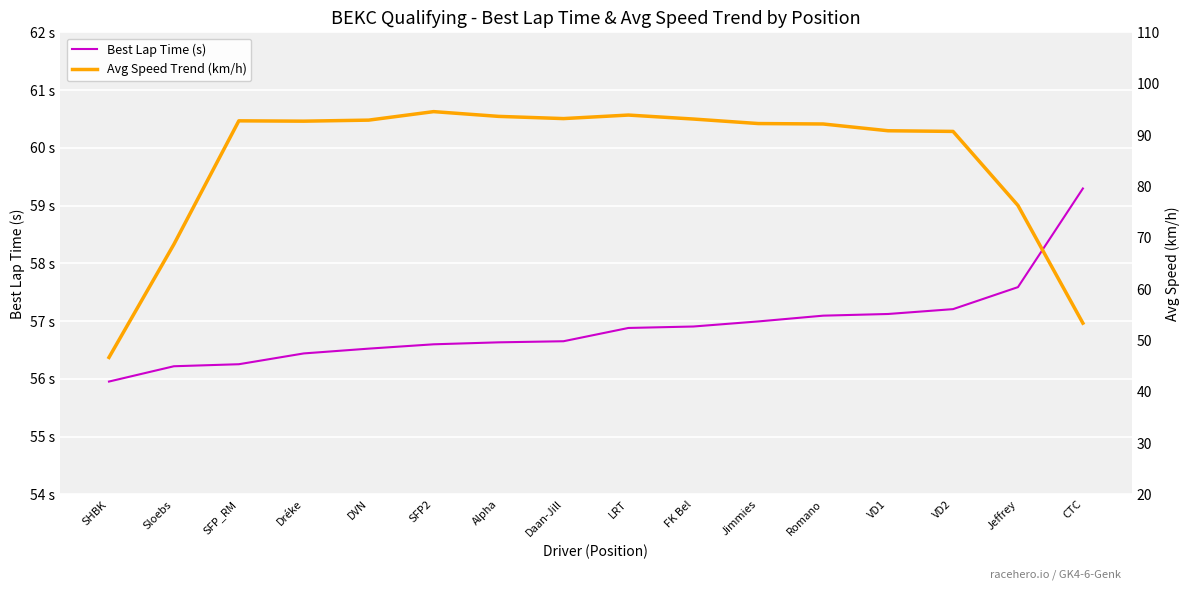

Between DVN and SFP2, which series saw the biggest shift?

Avg Speed Trend (km/h)